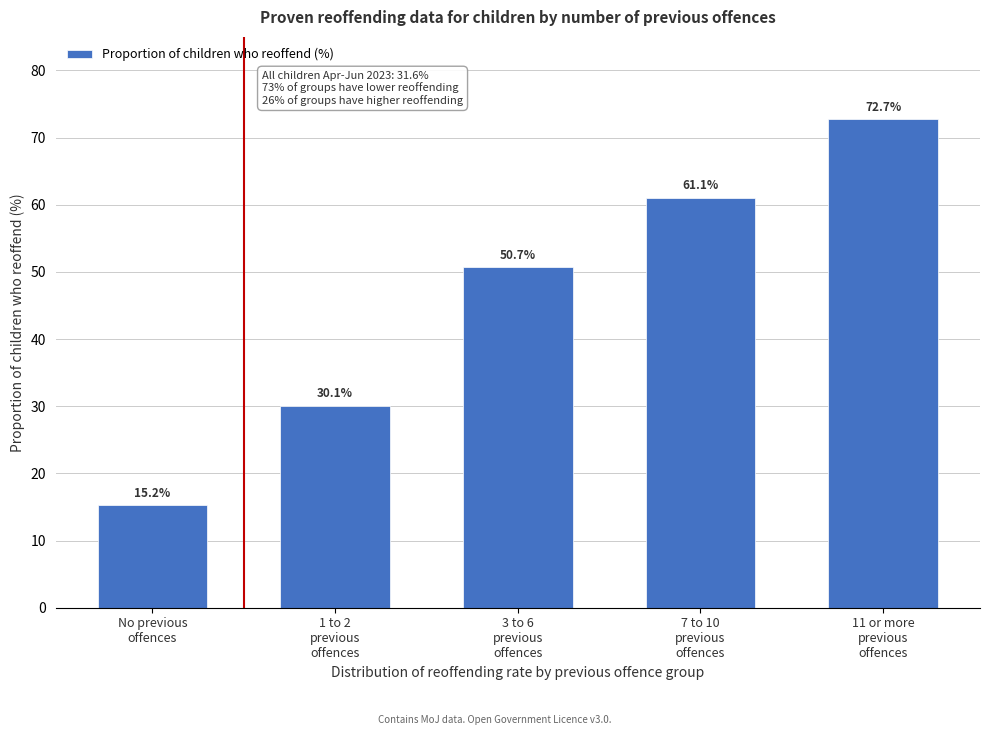

Reading right to left, extract all data points from this chart.

72.7	61.1	50.7	30.1	15.2